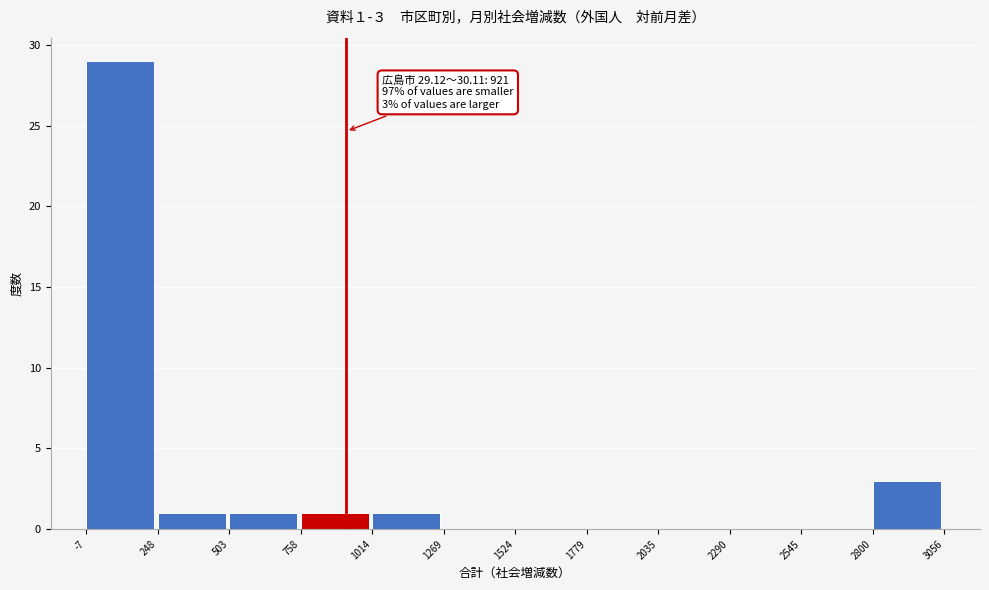

Which range on the x-axis has the tallest bar?

-7 to 248